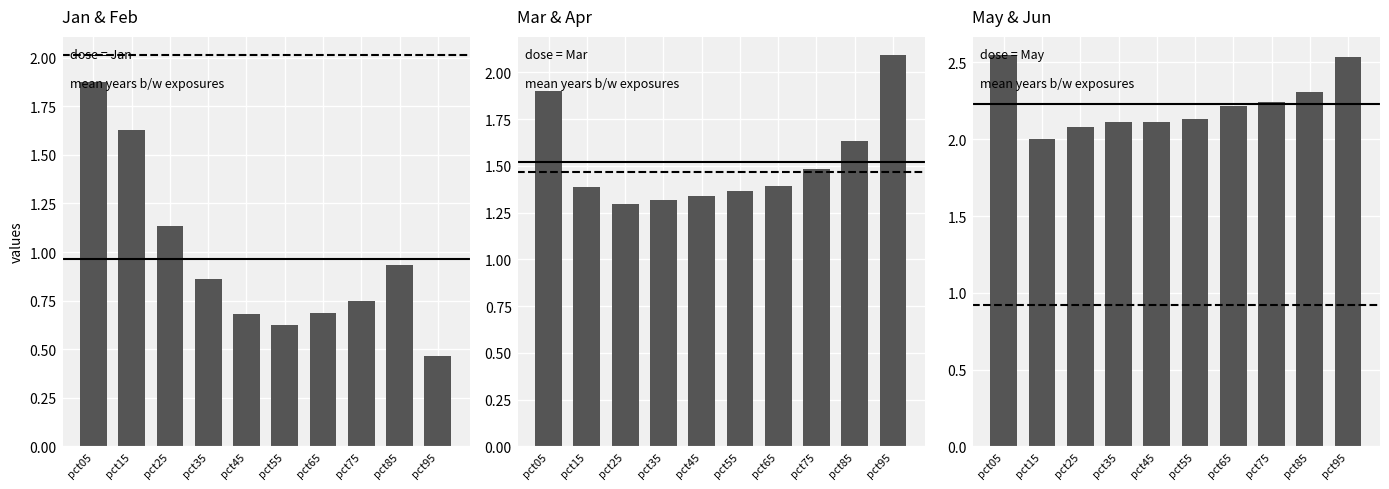

Reading left to right, what are all the values shown in this chart?

Jan: 1.9	1.6	1.1	0.9	0.7	0.6	0.7	0.7	0.9	0.5
Mar: 1.9	1.4	1.3	1.3	1.3	1.4	1.4	1.5	1.6	2.1
May: 2.5	2.0	2.1	2.1	2.1	2.1	2.2	2.2	2.3	2.5